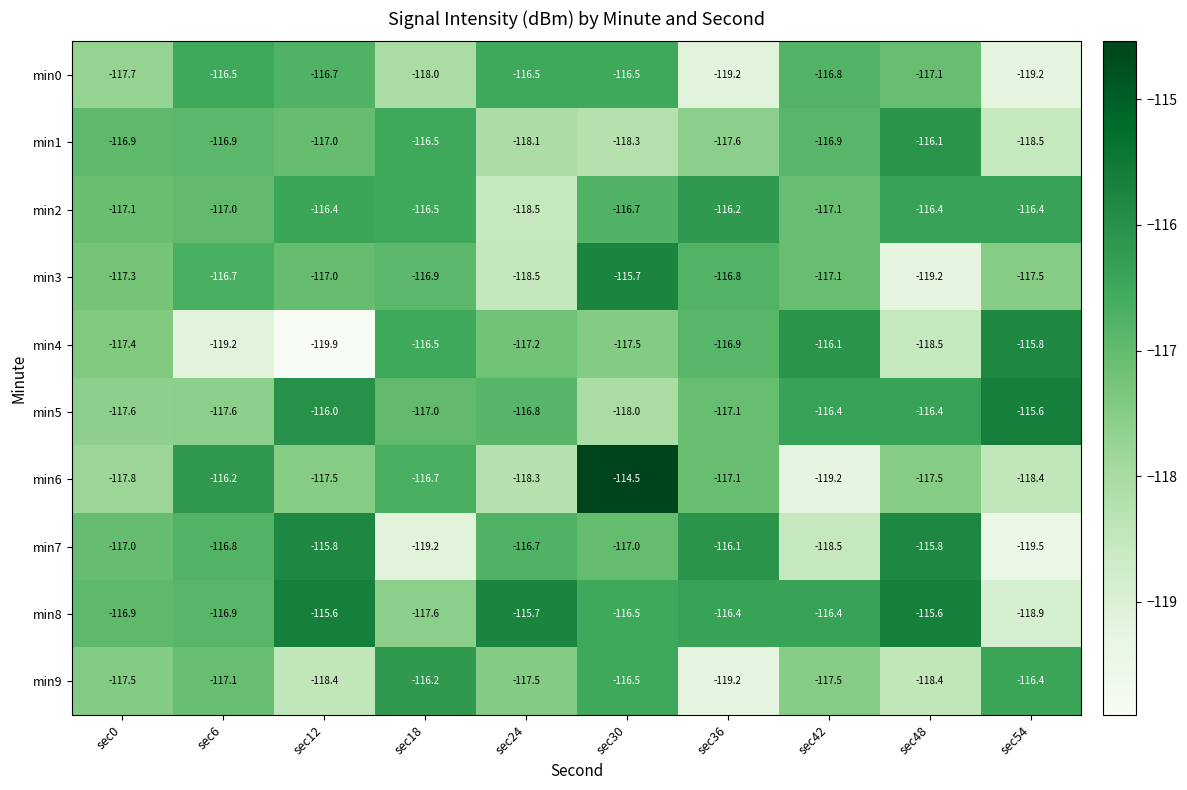

Which series changed the most between sec12 and sec30?

min6